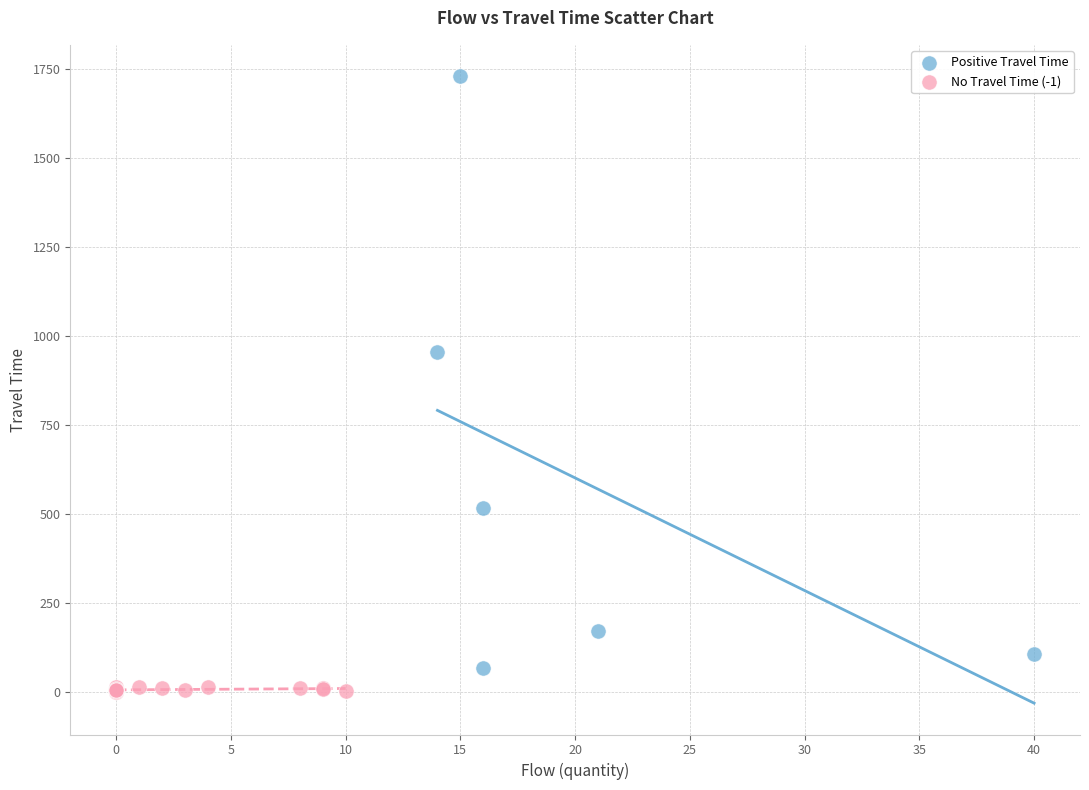

Which series has the widest spread of Y values?

Positive Travel Time